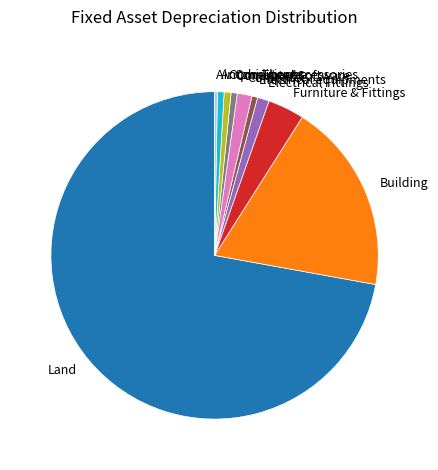

Is it true that Computer Software is 11% of the pie?

False